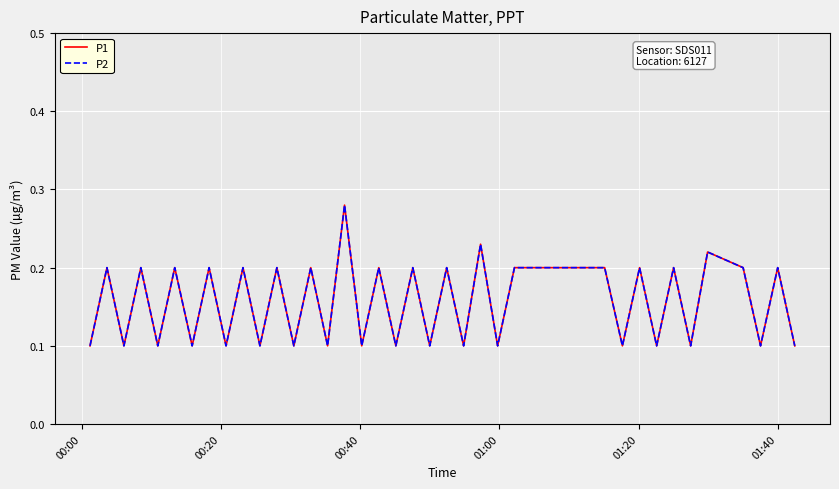

Is this an area chart (filled region under the line)?

No